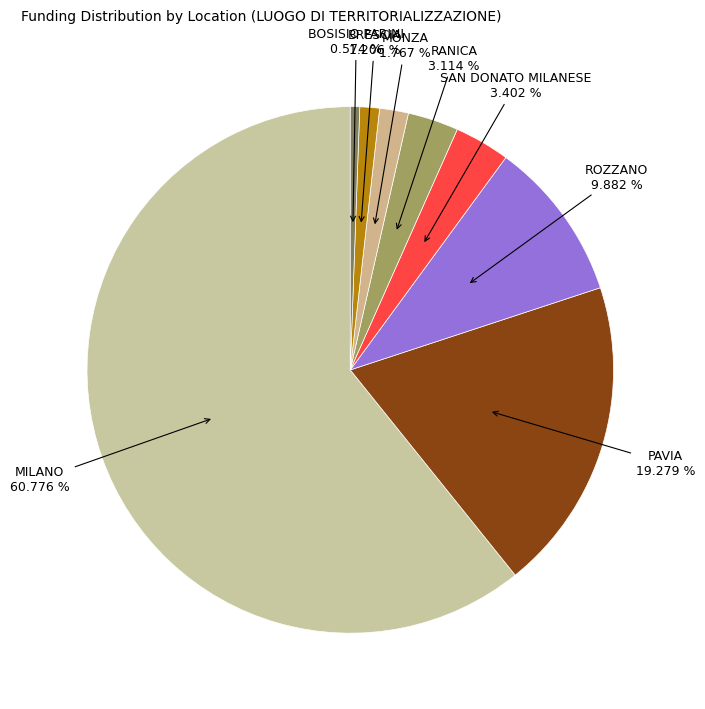

How much of the chart is everything except BOSISIO PARINI?

99.4%